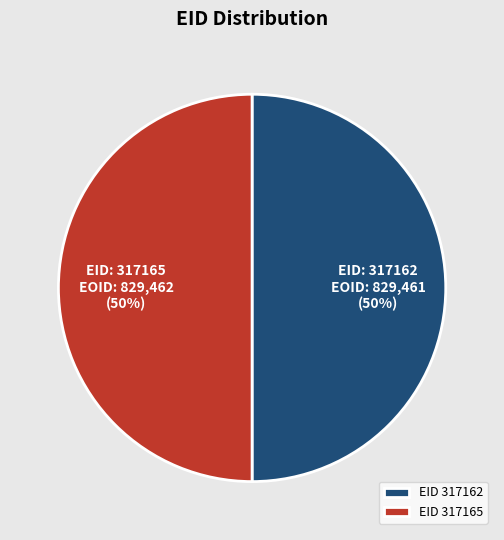

True or false: EID 317165 accounts for 50% of the total.

True